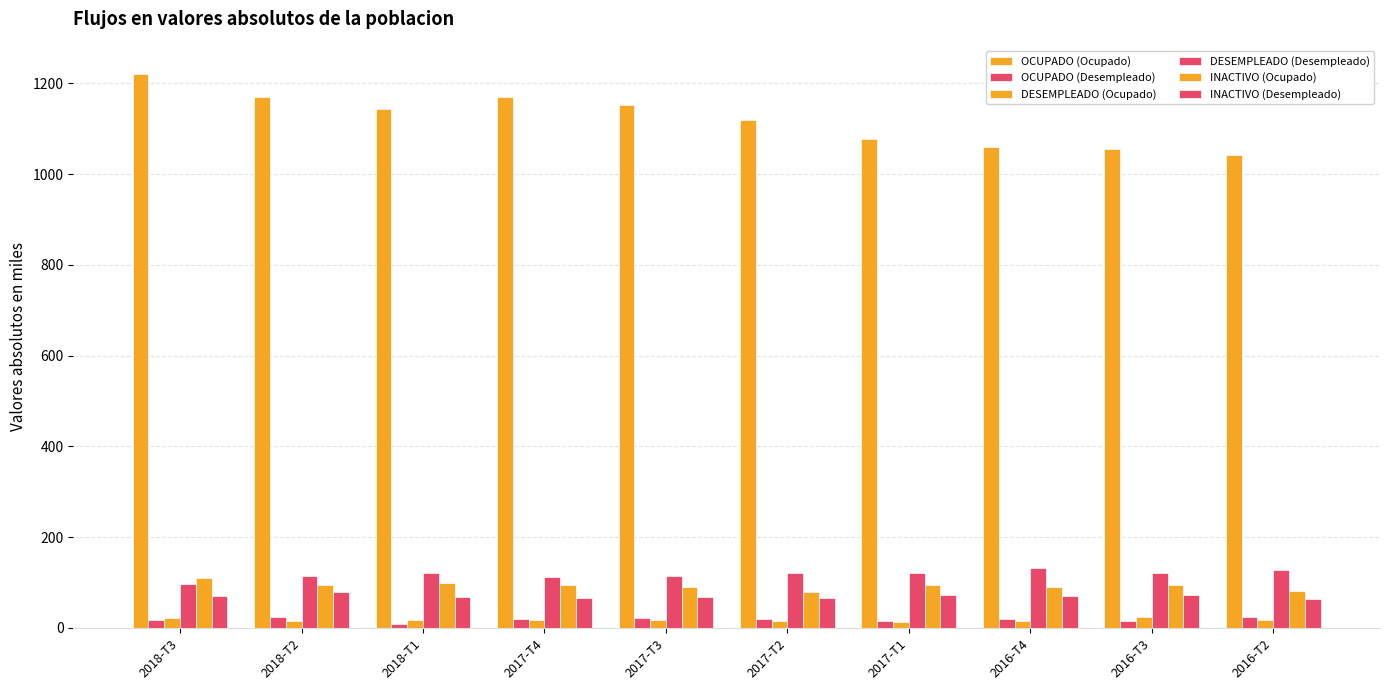

At which category does the chart reach its peak across all series?

2018-T3